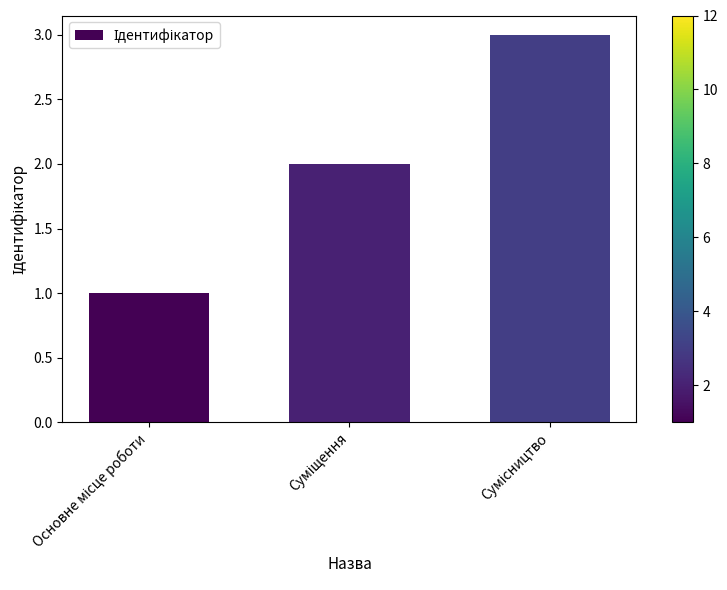

What is the sum of all values?

6